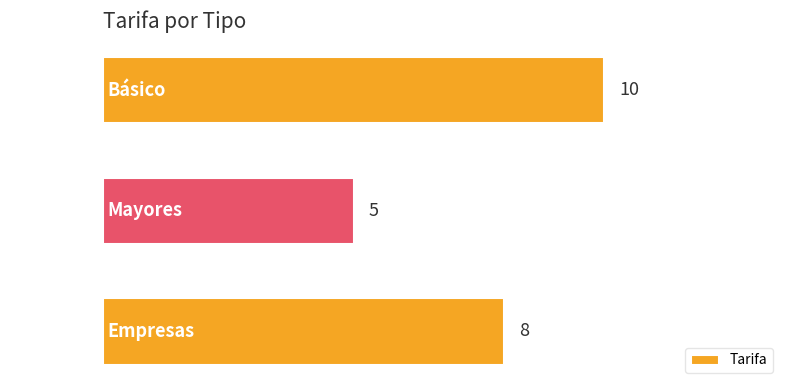

What is the average value?

8